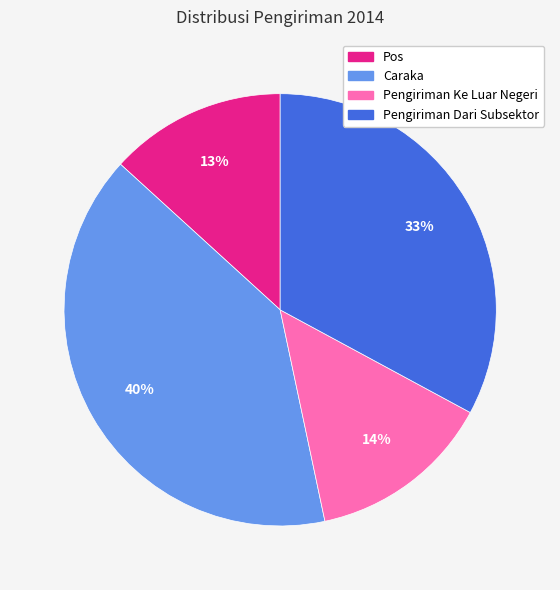

How many slices are in this pie chart?

4